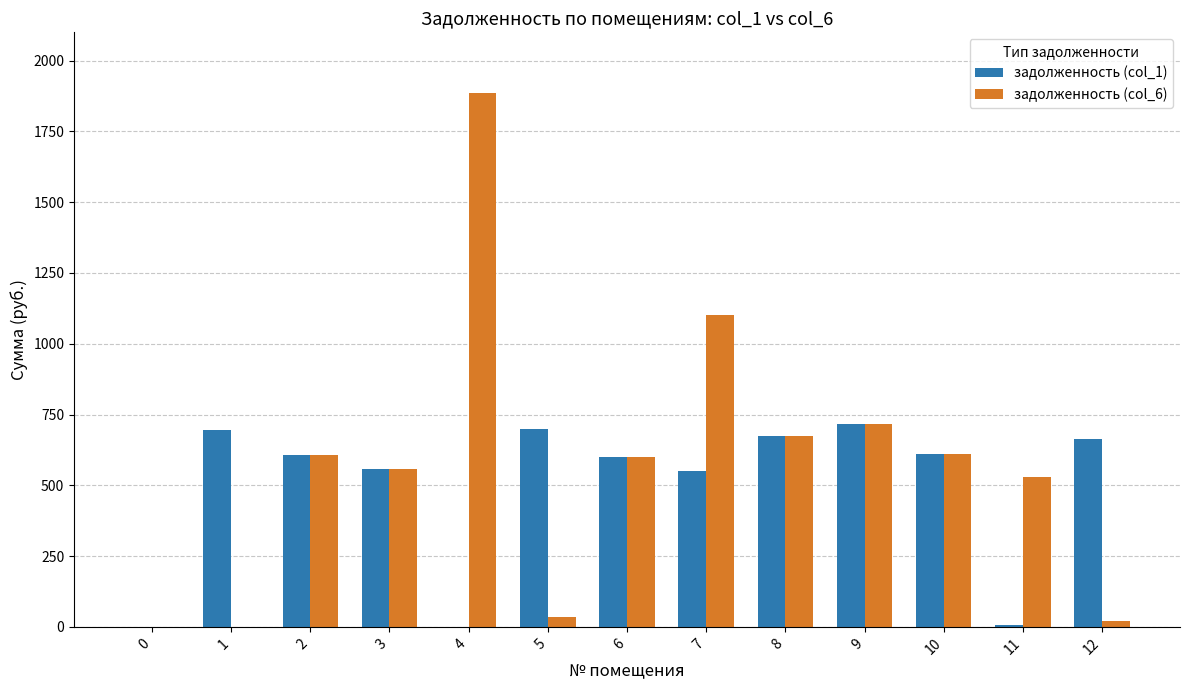

The value of задолженность (col_1) at 12 is 195.4. True or false?

False